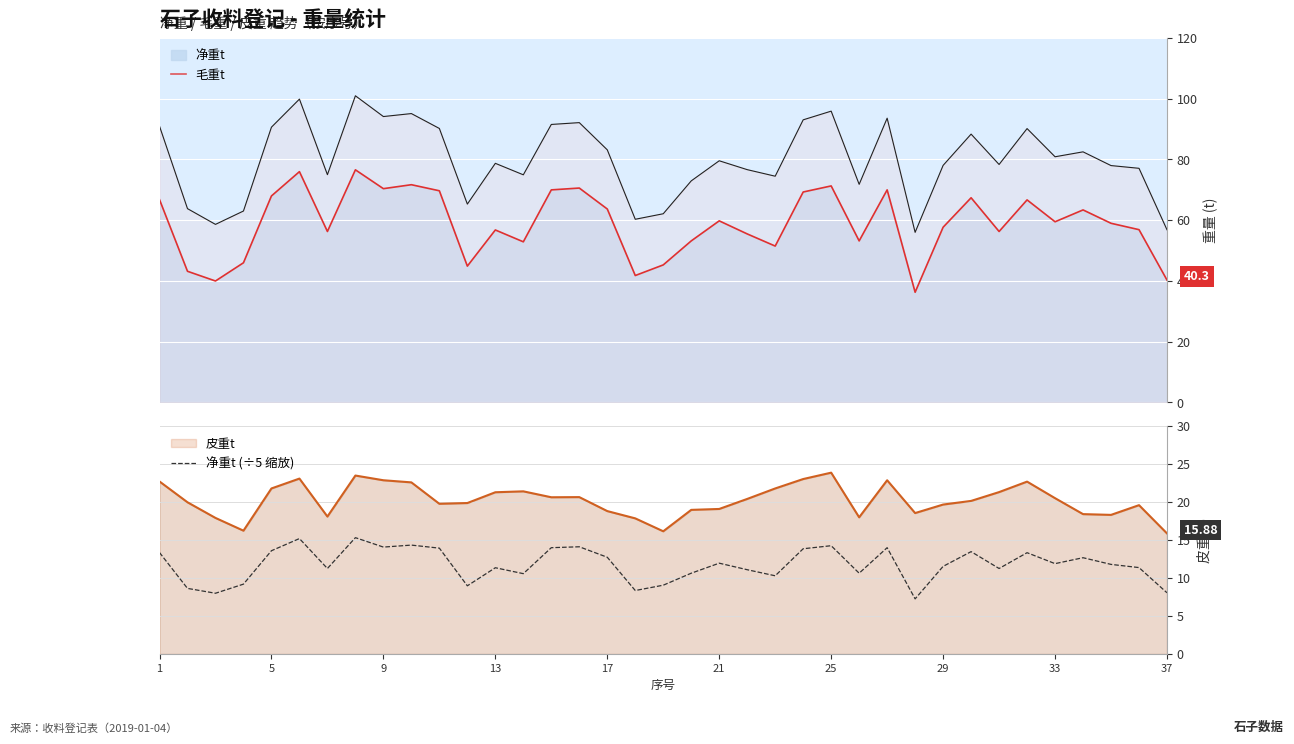

True or false: 净重t (÷5 缩放) and 皮重t cross at least once.

False